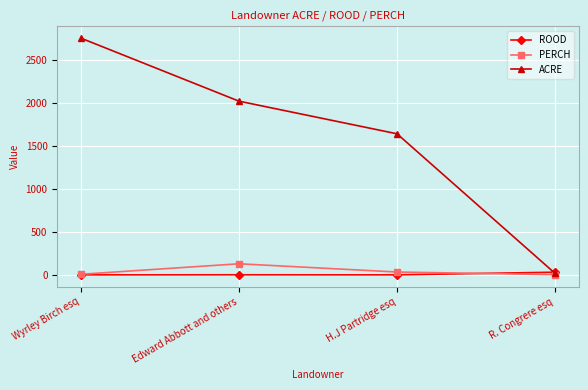

What are all the series names shown in the legend?

ROOD, PERCH, ACRE